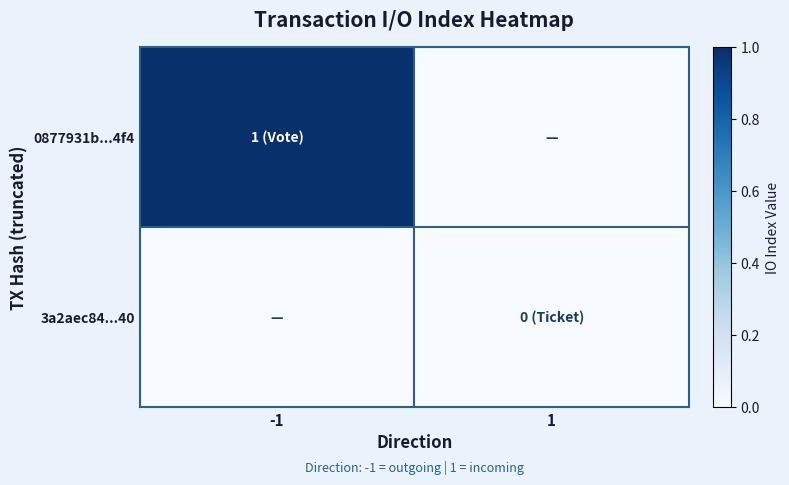

Reading right to left, extract all data points from this chart.

0877931b...4f4: 1=0	-1=1
3a2aec84...40: 1=0	-1=0